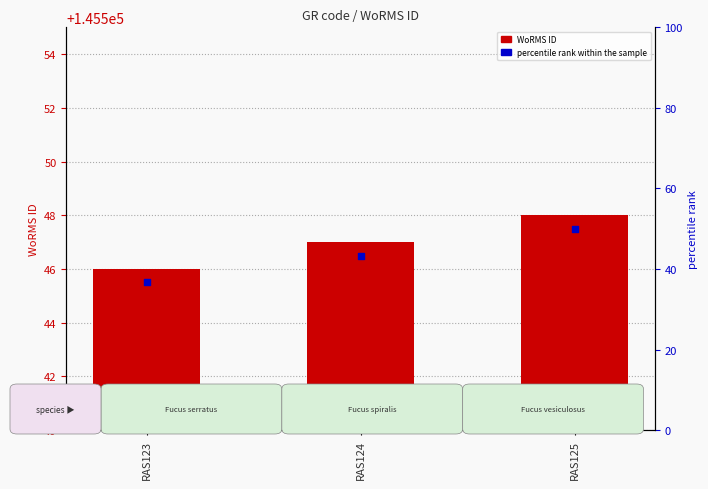

Which series has the widest spread of Y values?

WoRMS ID